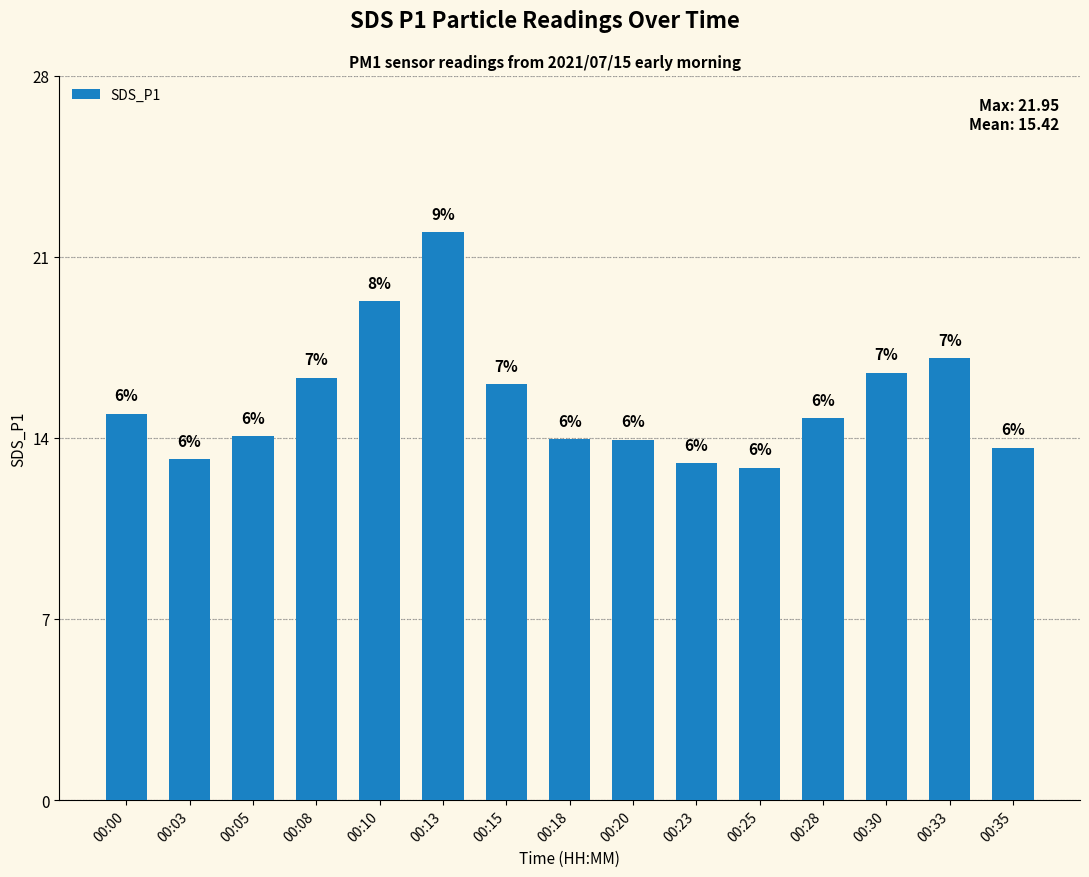

Does the chart contain any negative values?

No